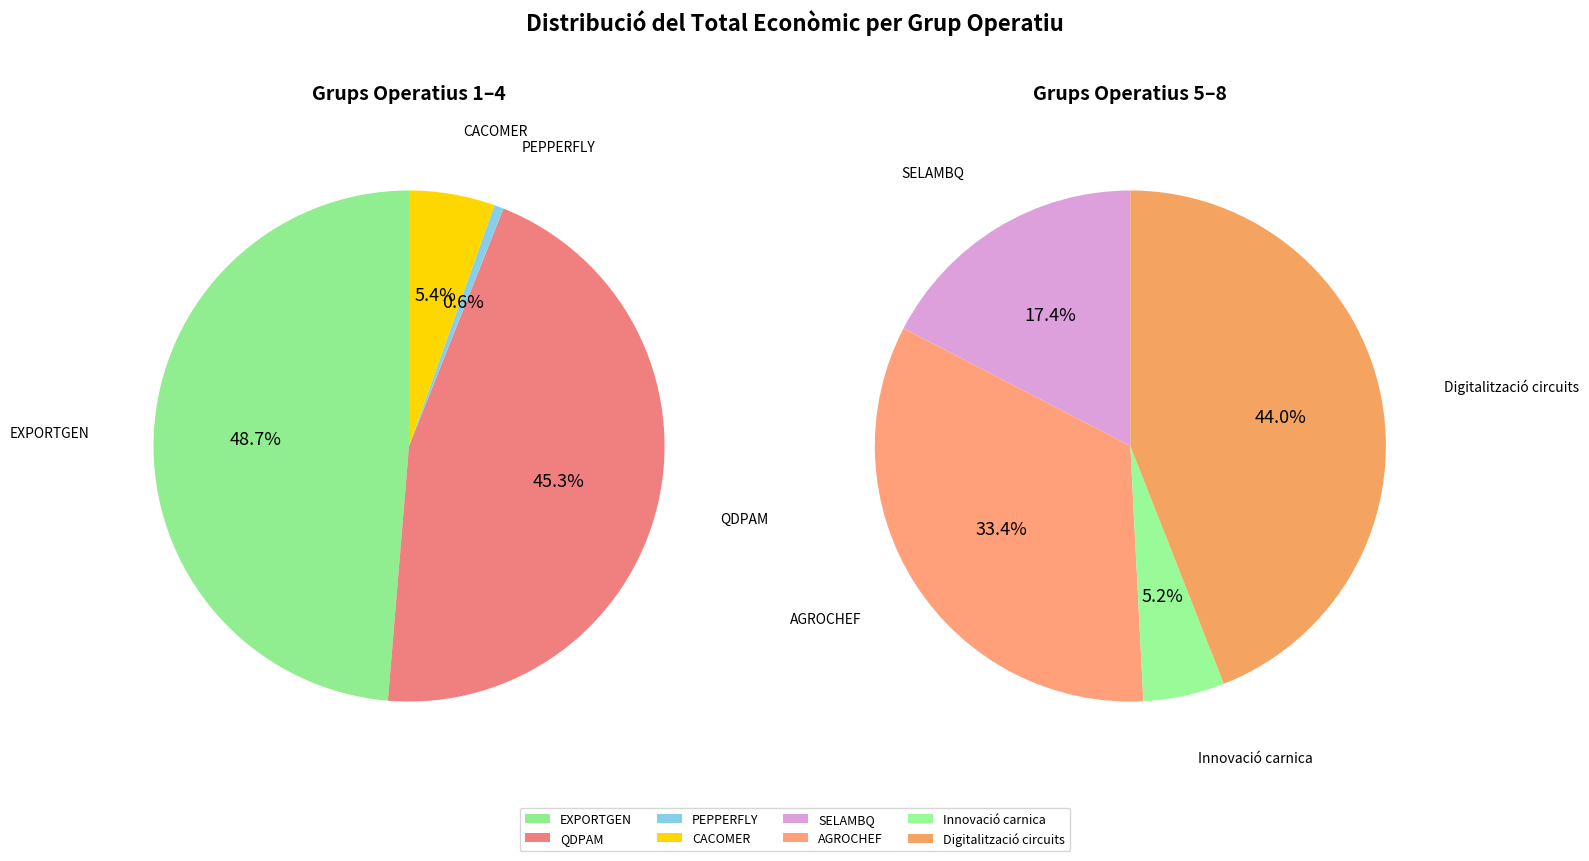

True or false: Digitalització circuits accounts for 36% of the total.

False